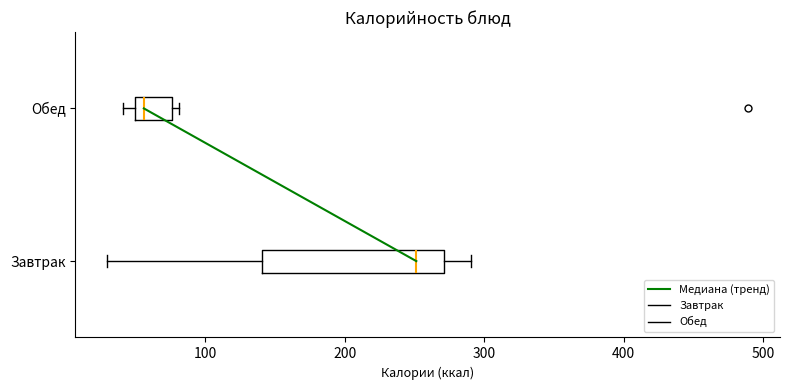

Reading bottom to top, read every box against the x-axis: the position of its median line, the range the box covers, and the ends of its whiskers. The values are not printed on the chart, so give them approximately, as read against the axis.

Завтрак: median 250, box 140 to 270, whiskers 30 to 290
Обед: median 60, box 50 to 80, whiskers 40 to 80 (just right of the box's right edge)